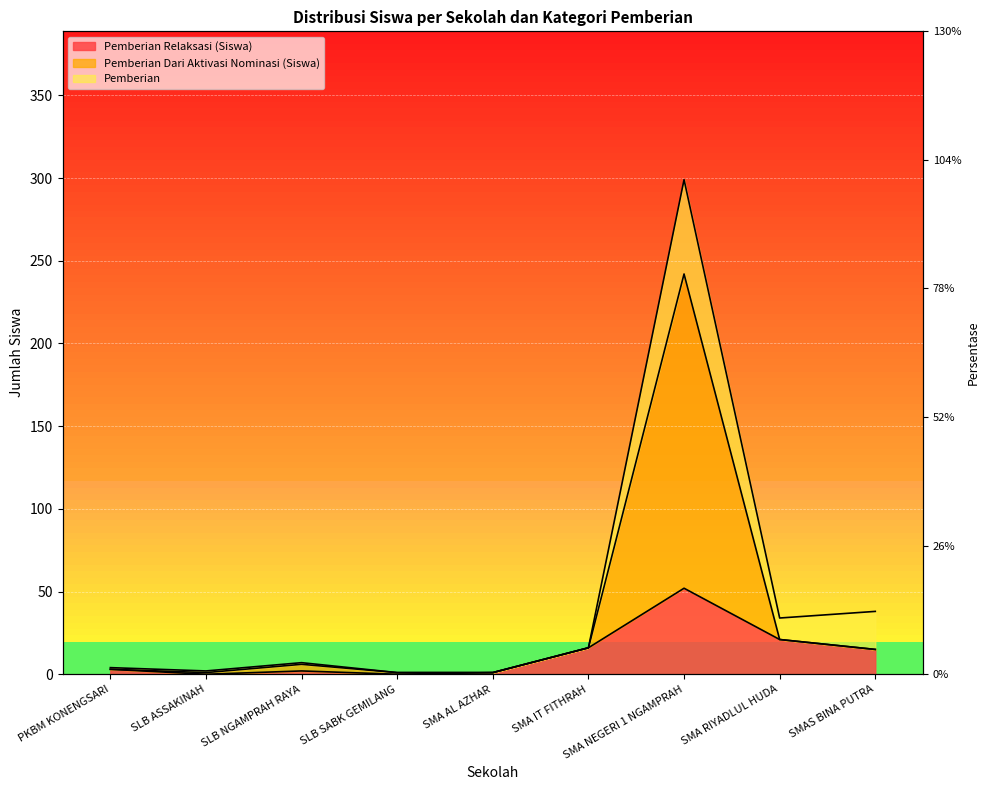

At how many categories does at least one series exceed 217?

1